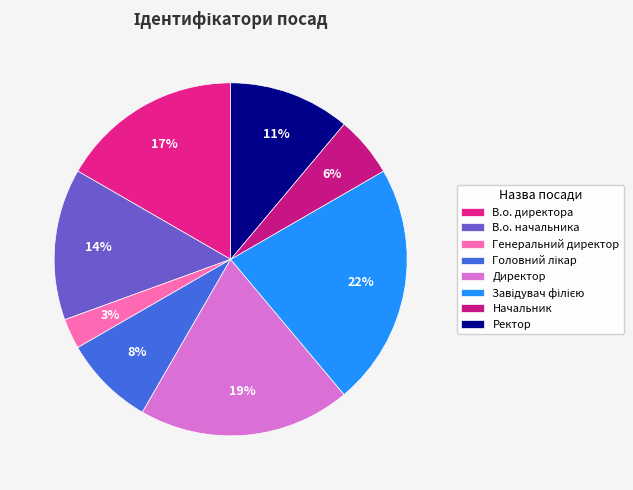

To the nearest percent, what is the difference between the В.о. начальника and Головний лікар slice percentages?

6%